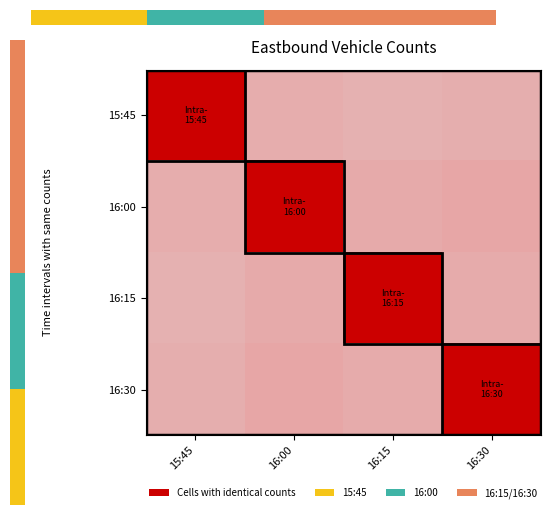

What is the highest value of the 15:45 series?

1.0